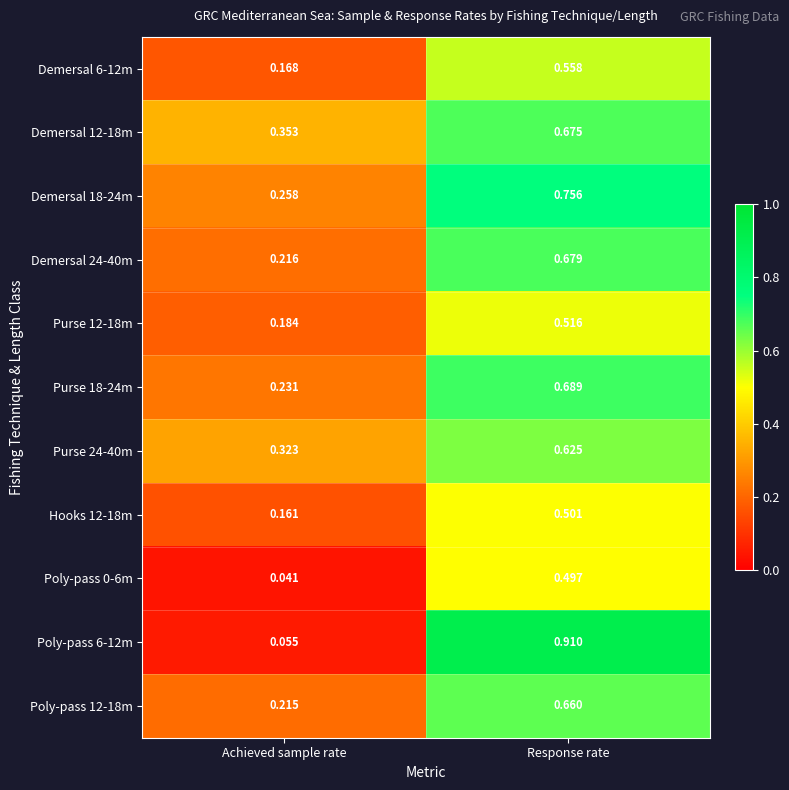

Between Achieved sample rate and Response rate, which series saw the biggest shift?

Poly-pass 6-12m